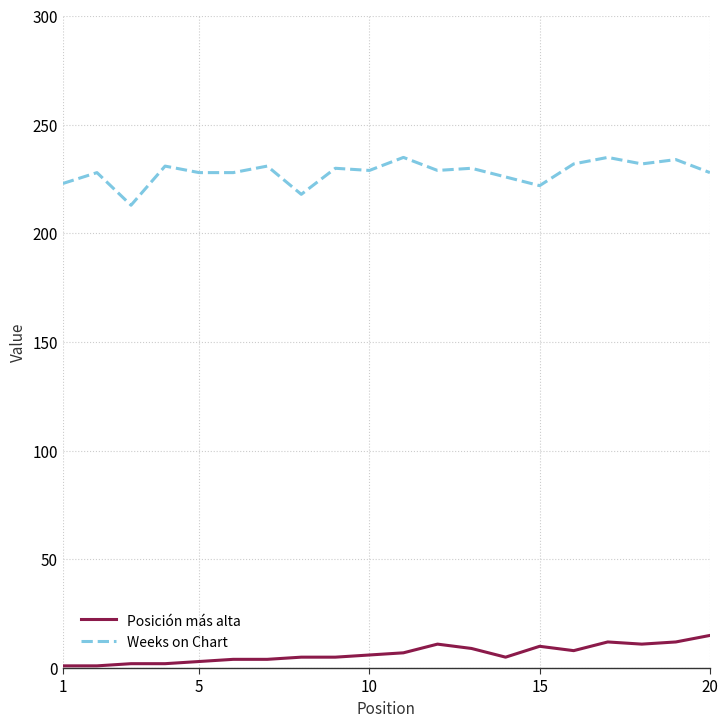

What is the minimum value for Weeks on Chart?

213